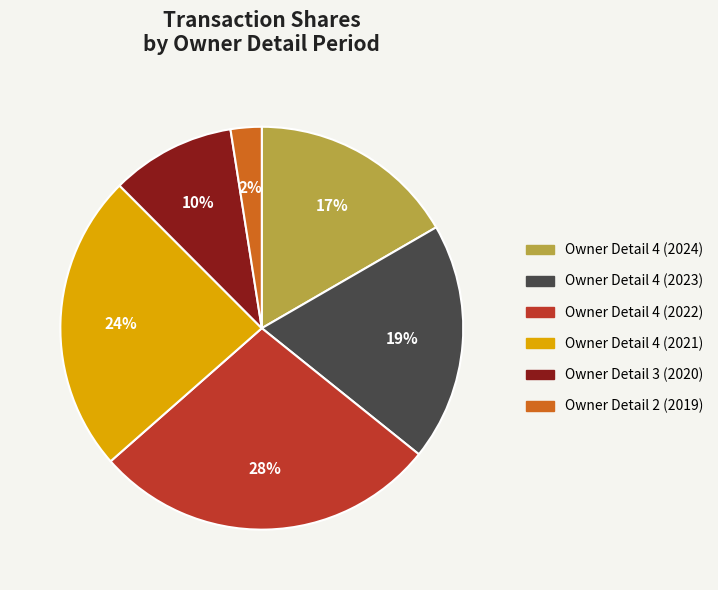

How many slices are in this pie chart?

6